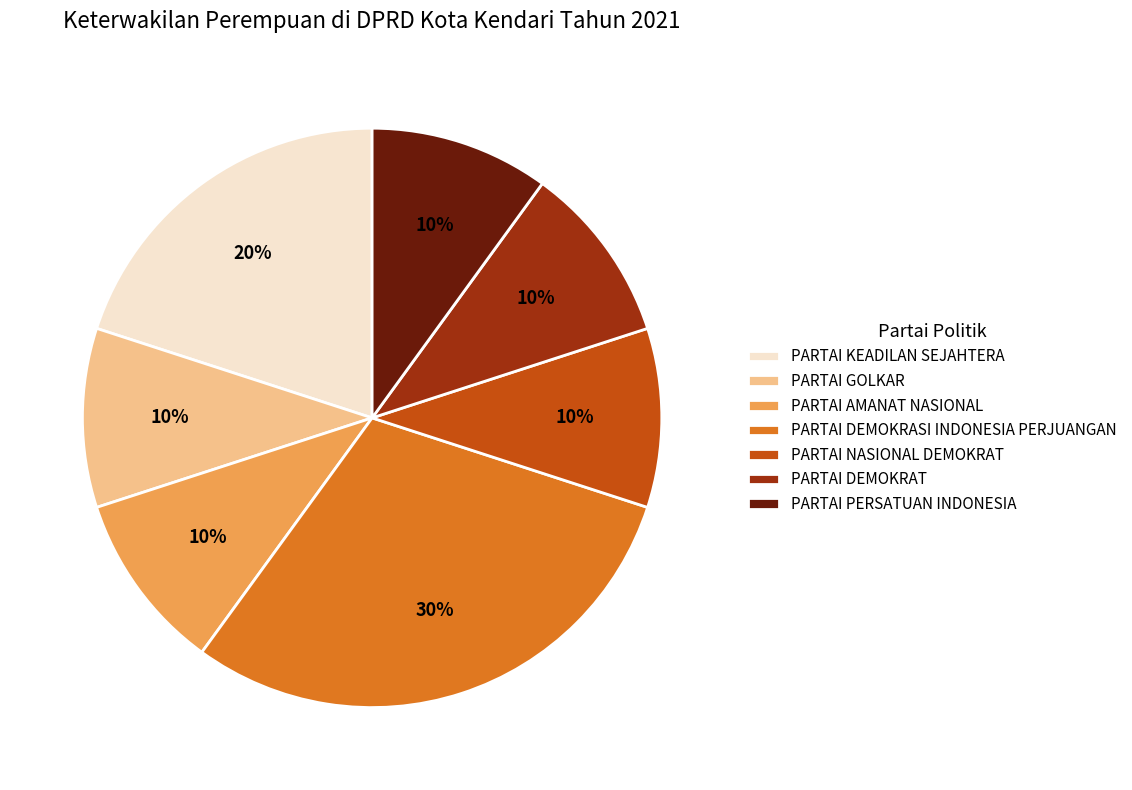

Combined, do PARTAI PERSATUAN INDONESIA and PARTAI KEADILAN SEJAHTERA account for over 50%?

No